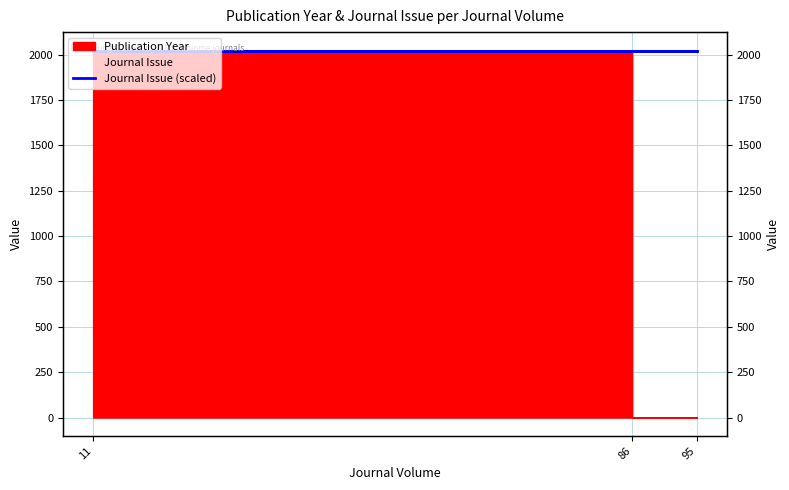

Where is the data nearest to the value 2020?

95